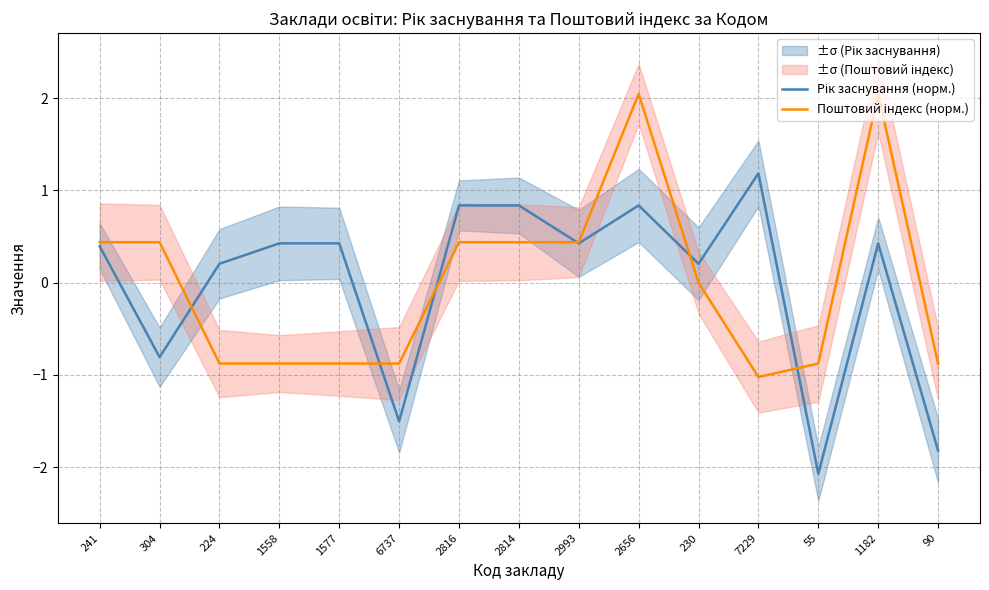

Rank the series at 2993 from highest to lowest value.

Поштовий індекс (норм.), Рік заснування (норм.)